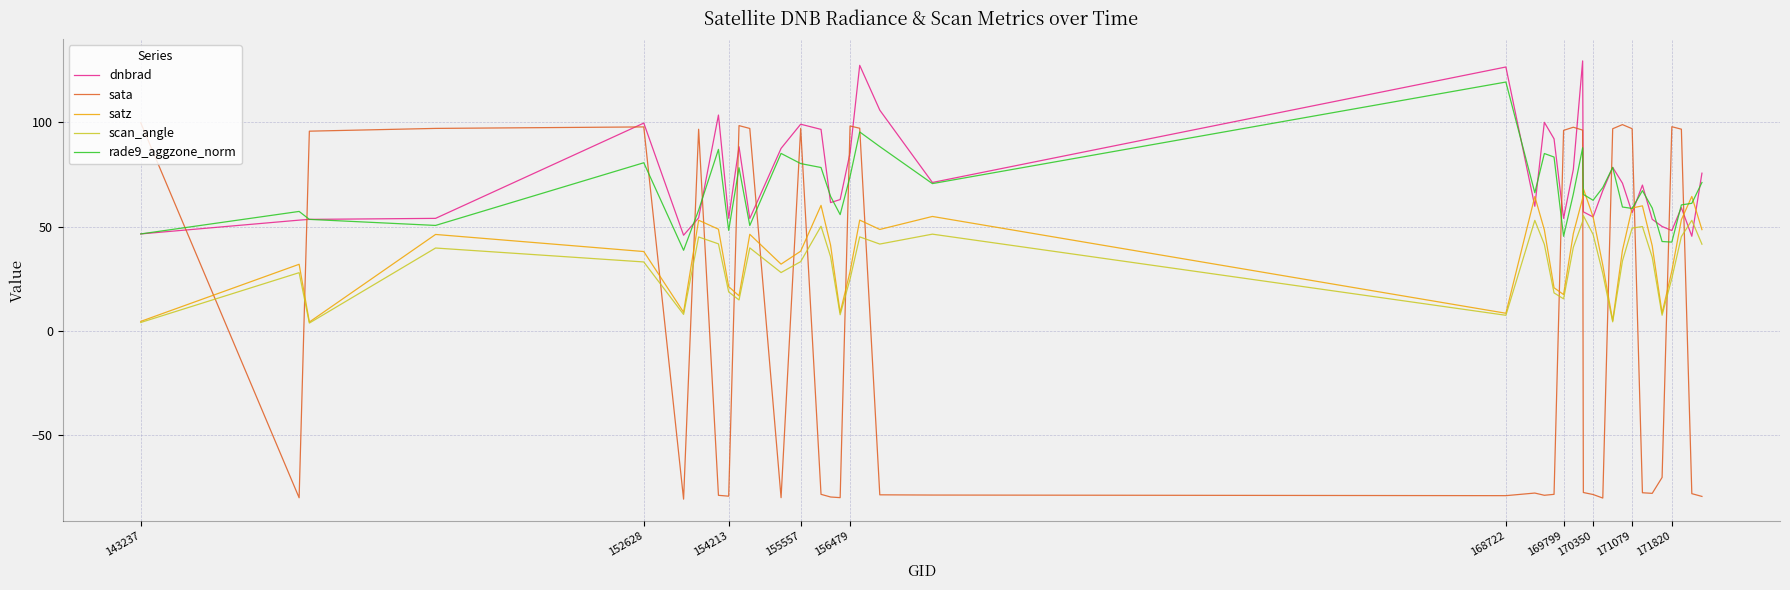

Which series ends up on top after the final intersection of dnbrad and sata?

dnbrad